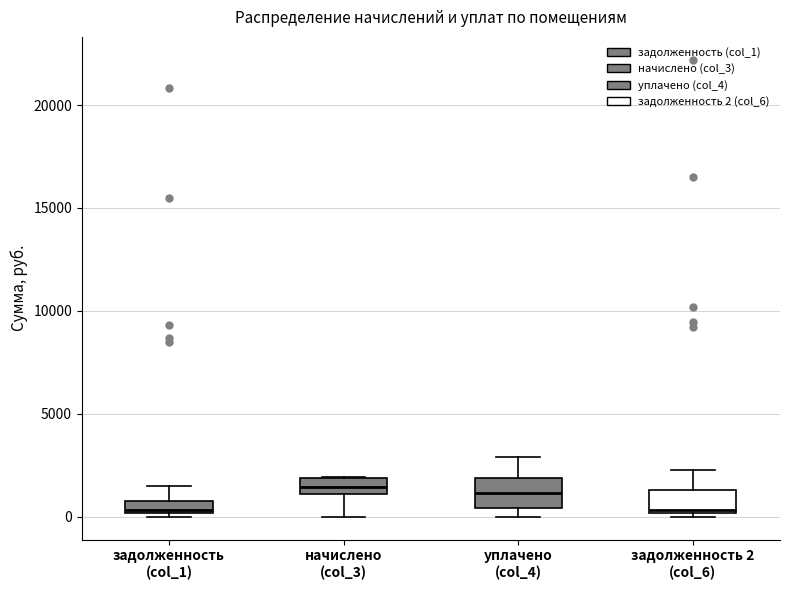

Where is the lower edge of the box for начислено (col_3) on the y-axis? The values are not printed on the chart, so give them approximately, as read against the axis.

1000